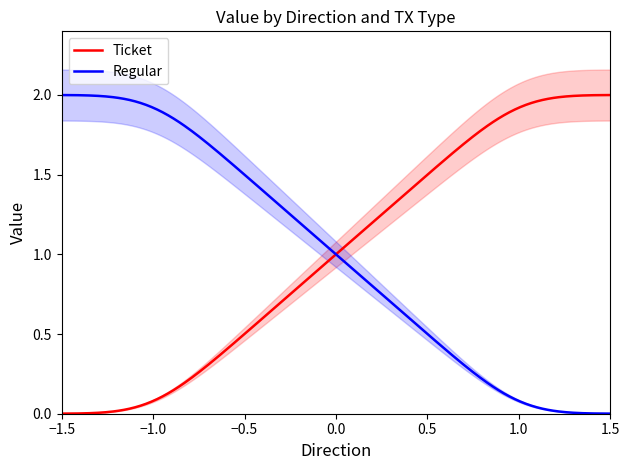

Which series has the largest range (max minus min)?

Ticket